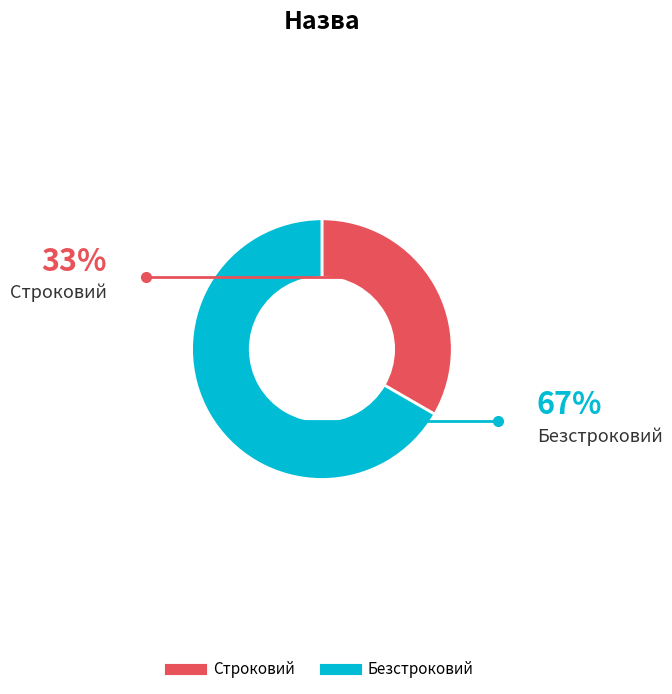

The Строковий slice represents 44% of the pie. True or false?

False